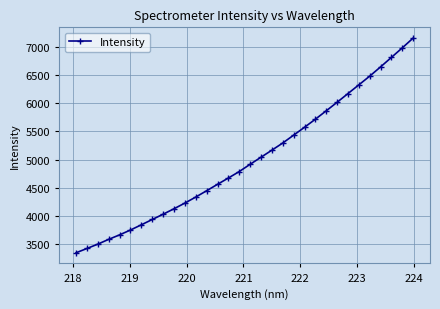

What is the difference between the second highest and minimum values?

3633.0